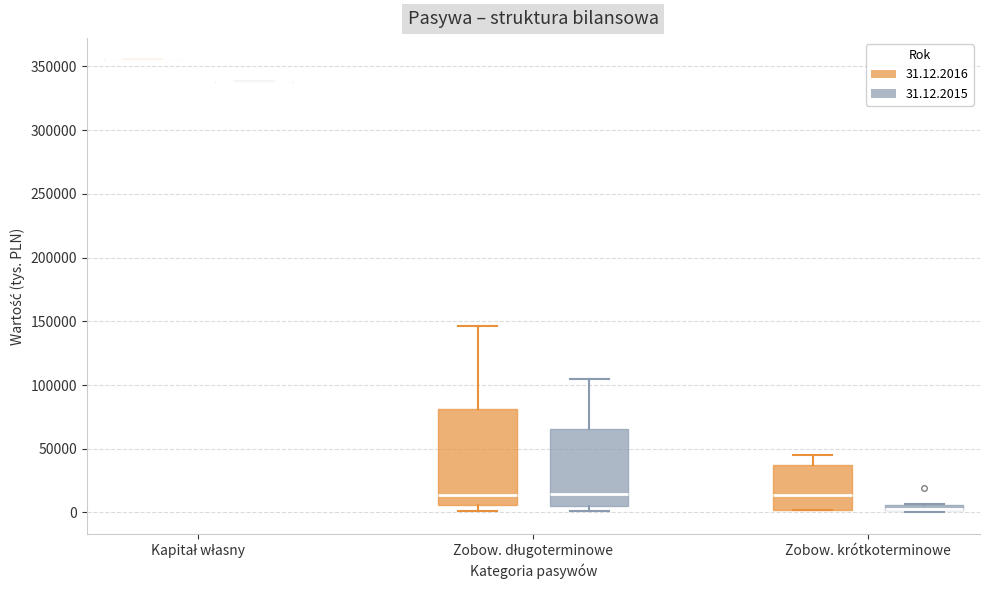

Comparing the boxes themselves (not the whiskers), which one is the tallest?

Zobow. długoterminowe (31.12.2016)